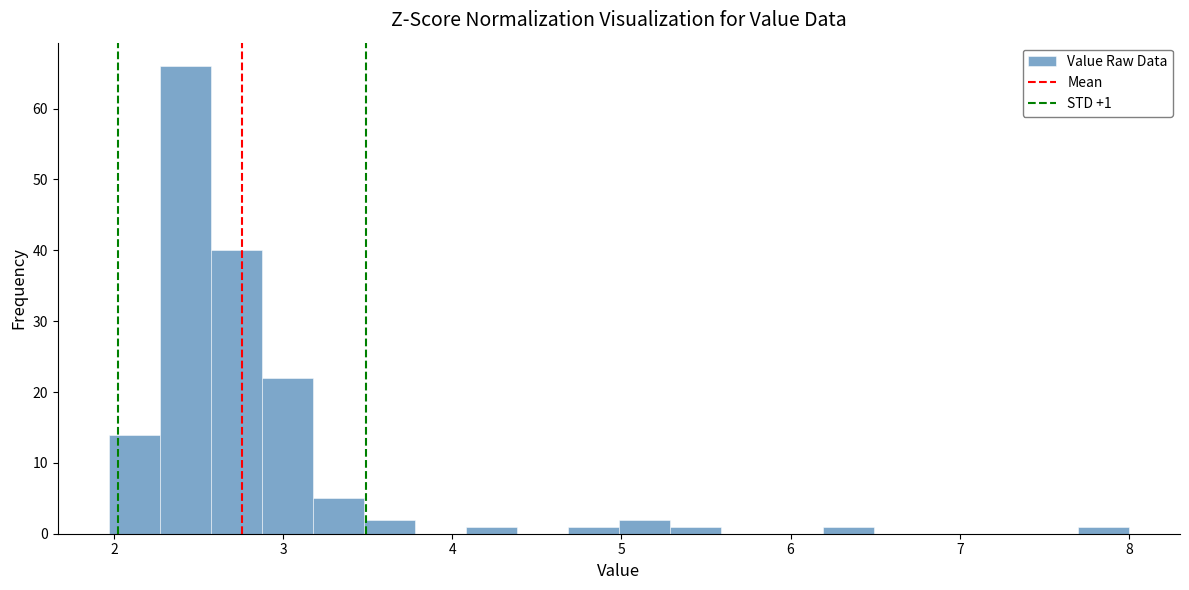

Around what value on the x-axis is the tallest bar? Give the approximate position of its centre, as read against the axis.

2.4